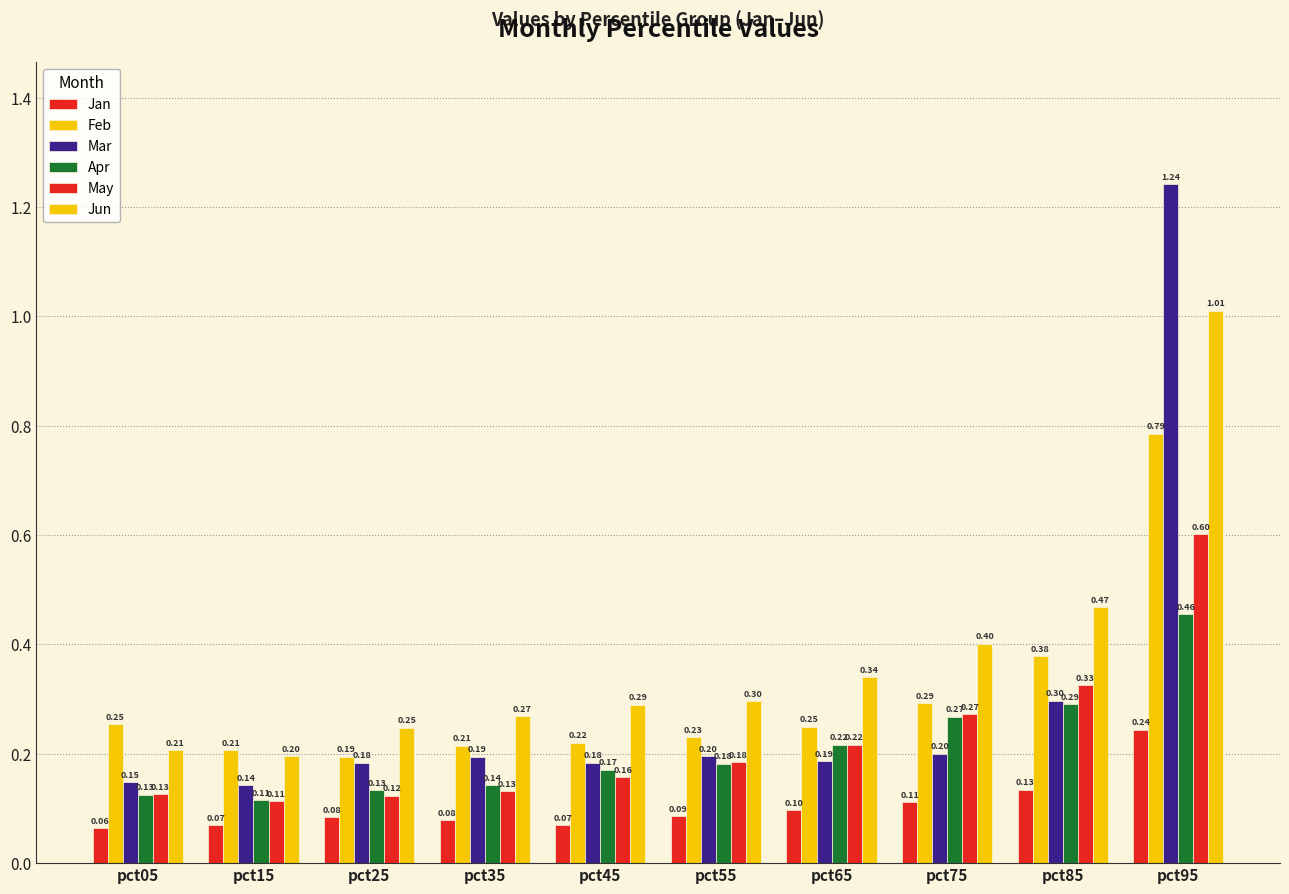

Is it true that Feb equals 0.2 at pct45?

True